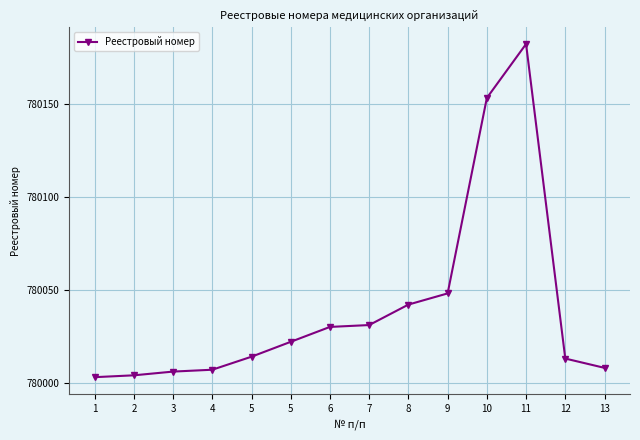

How many lines are shown in the chart?

1